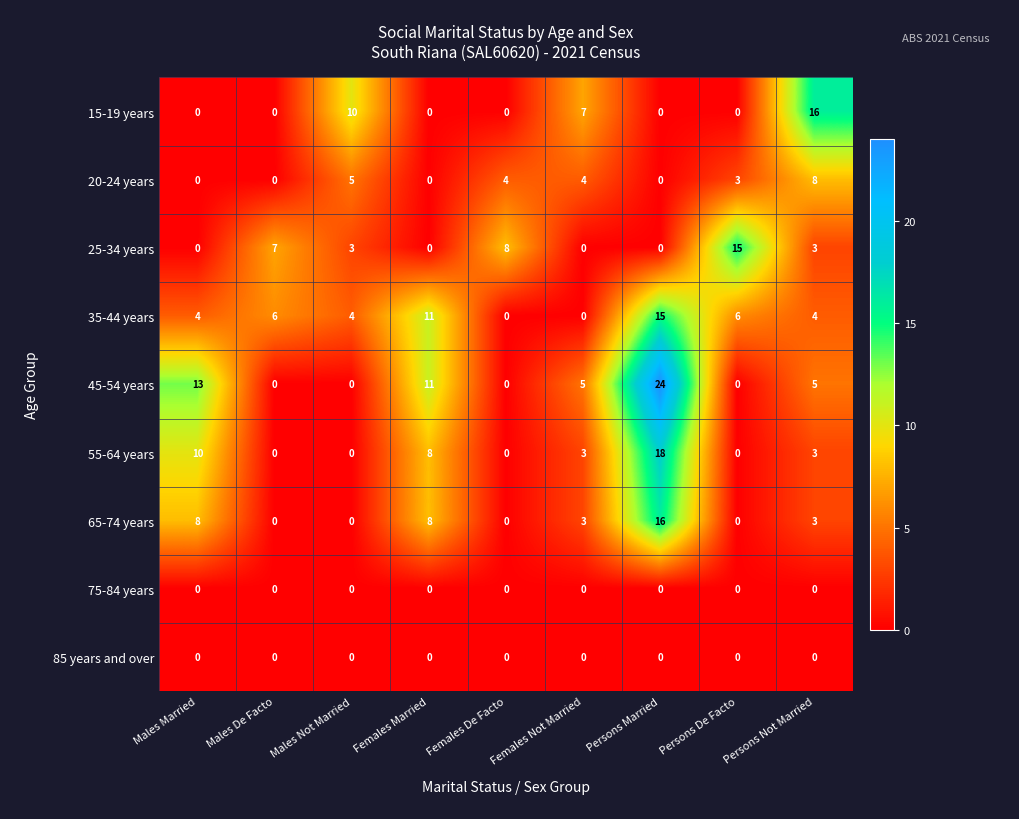

How many data points in 20-24 years are less than 3?

4